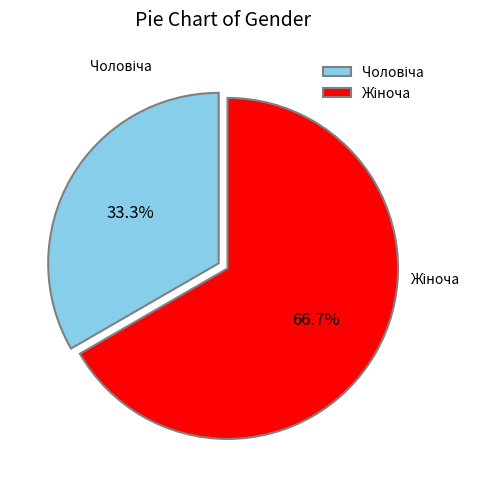

Does any single category account for the majority?

Yes